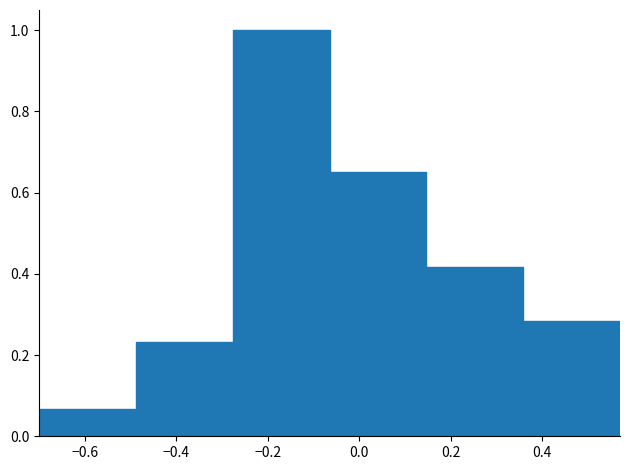

Which range on the x-axis has the tallest bar?

-0.28 to -0.06